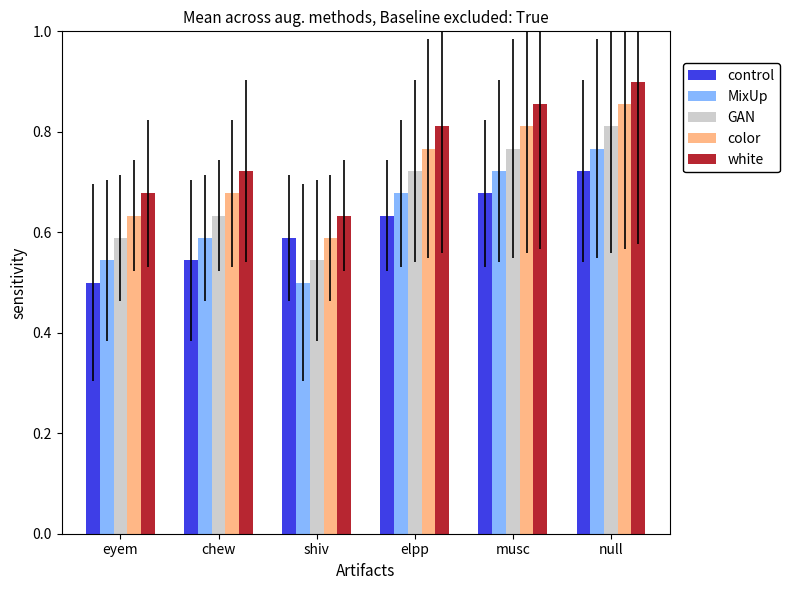

How many categories are shown in the chart?

6